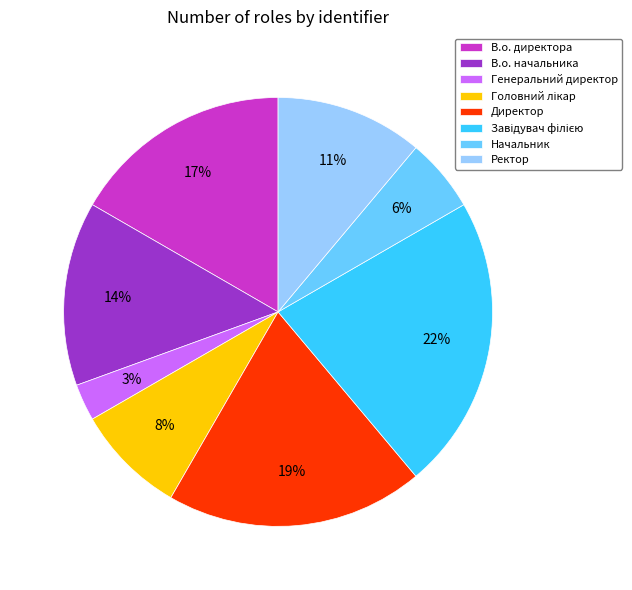

Which slice is the smallest?

Генеральний директор